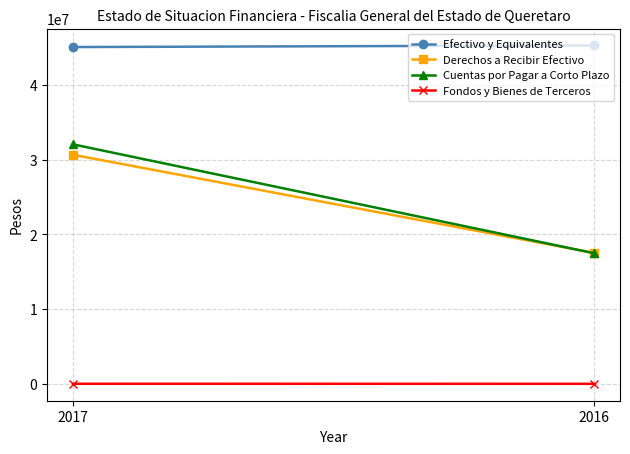

What are all the series names shown in the legend?

Efectivo y Equivalentes, Derechos a Recibir Efectivo, Cuentas por Pagar a Corto Plazo, Fondos y Bienes de Terceros